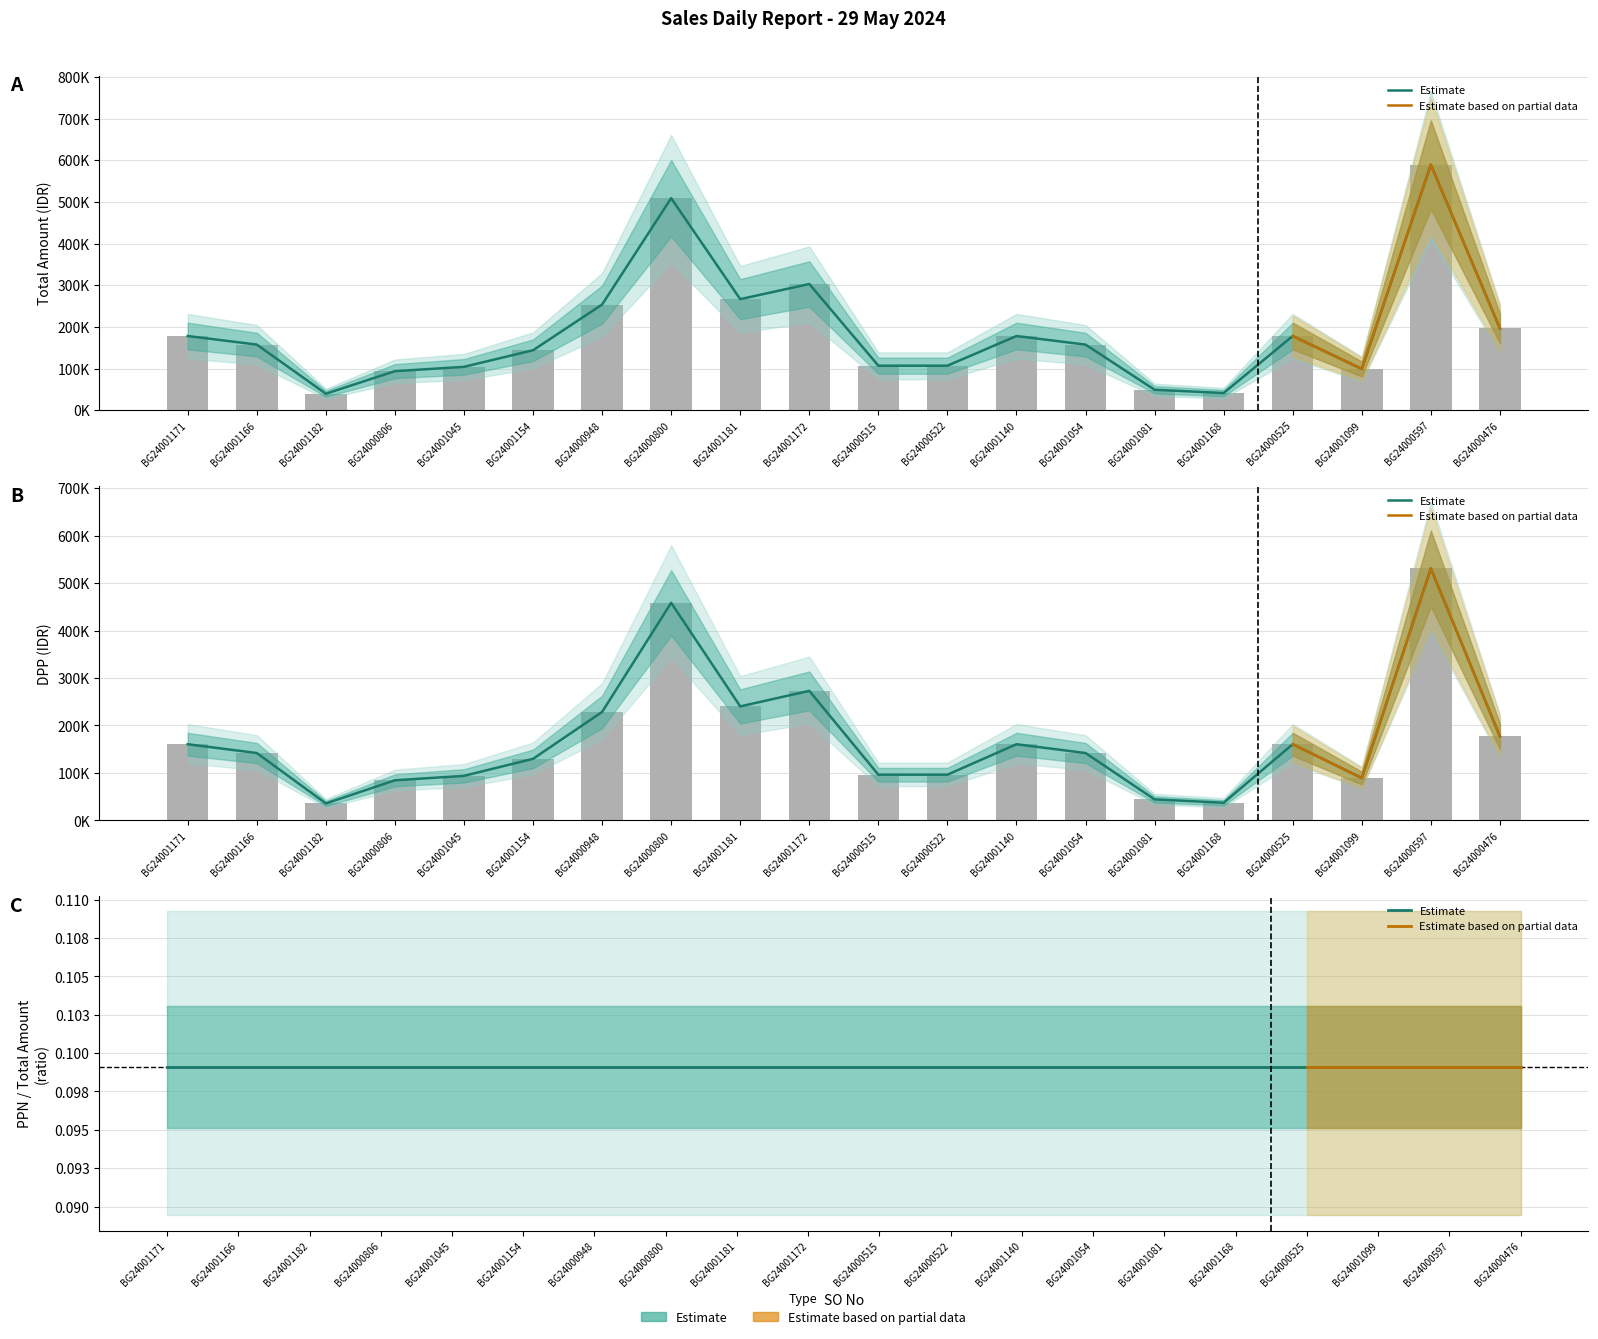

Which series has the largest total across all categories?

Total Amount